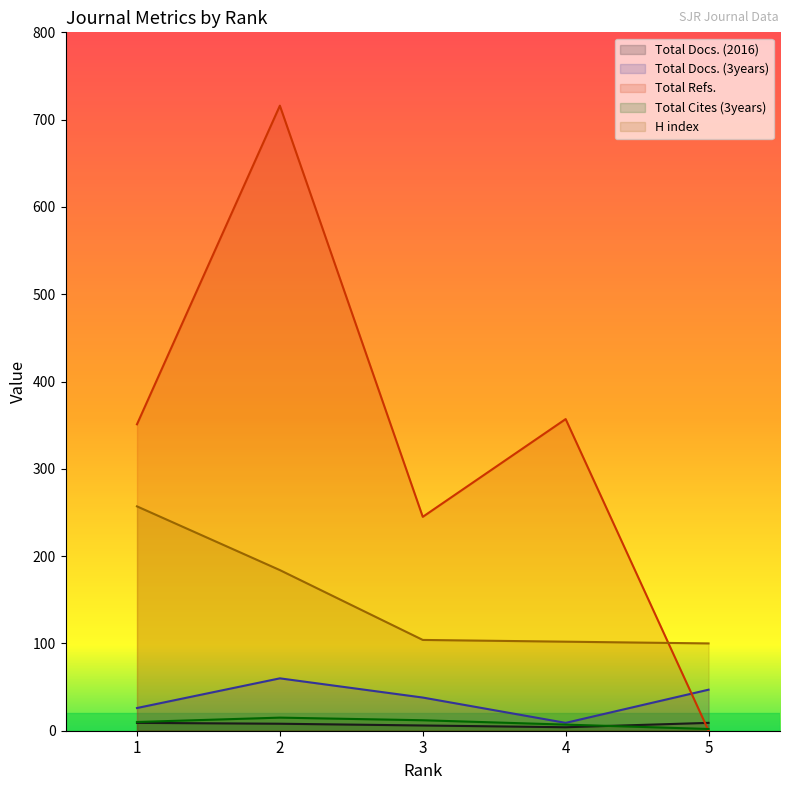

How many lines are shown in the chart?

5